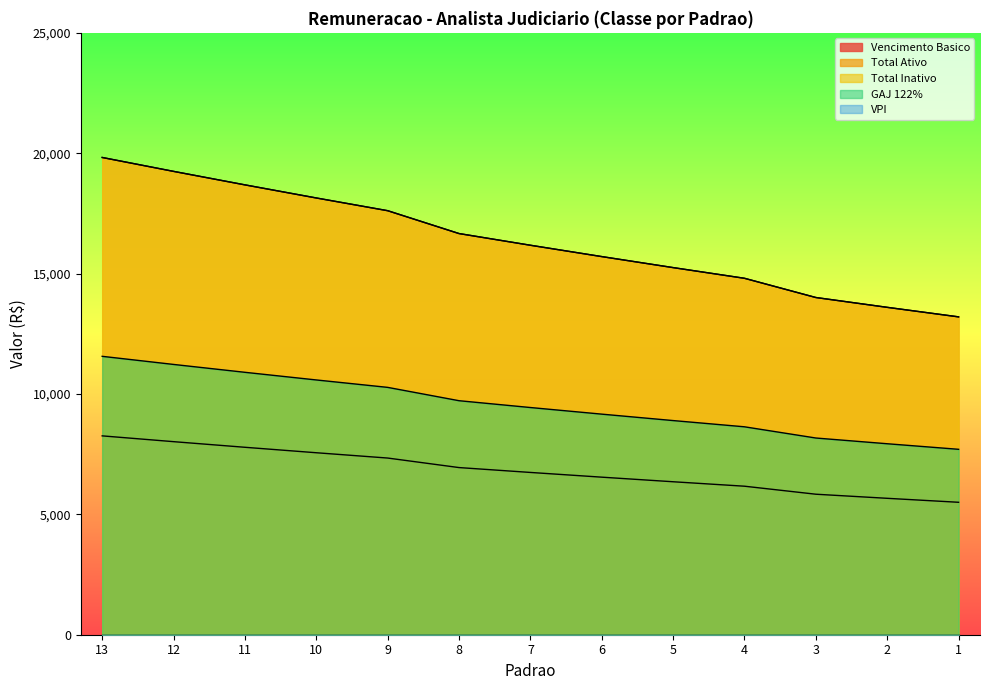

True or false: GAJ 122% has more than 2 points higher than both neighbors.

False